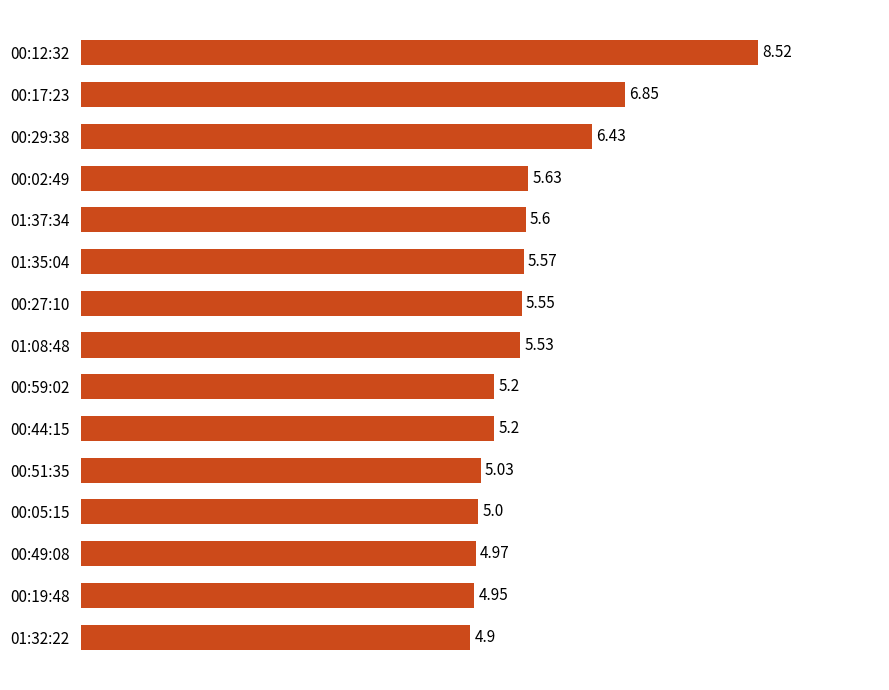

Does the chart contain any negative values?

No